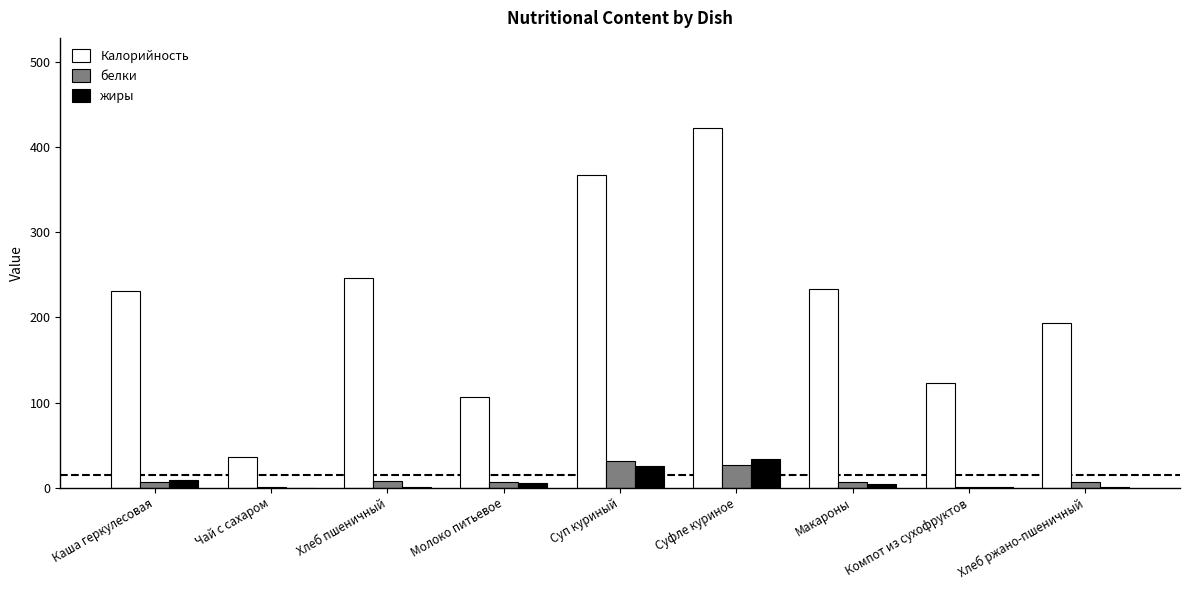

How many groups of bars are there?

9